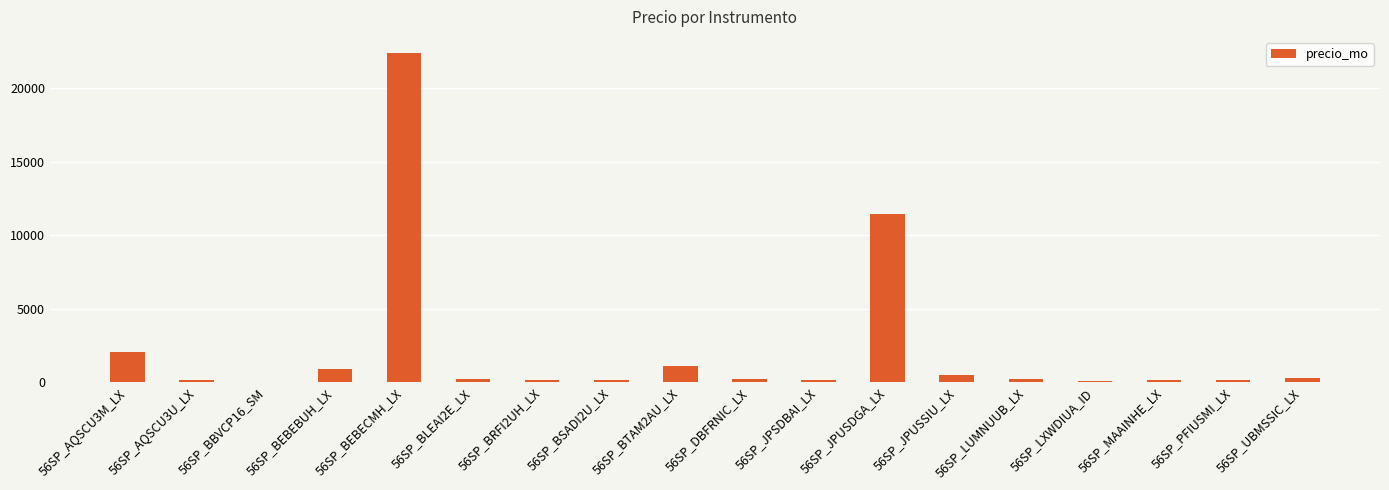

The value at 56SP_BEBEBUH_LX is 858.8. True or false?

True